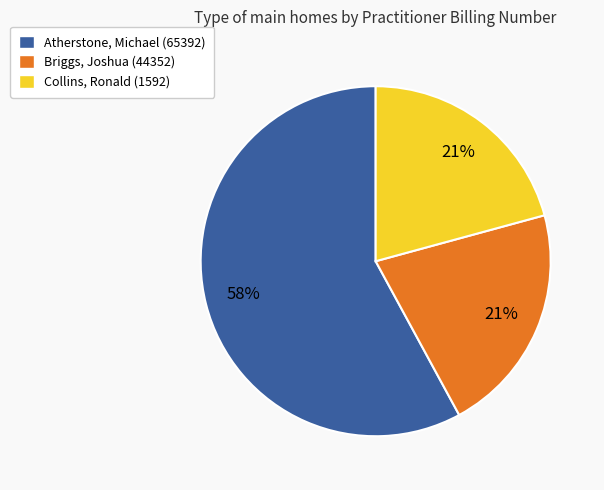

Approximately how many times larger is the value at Collins, Ronald (1592) compared to Briggs, Joshua (44352)?

1.0